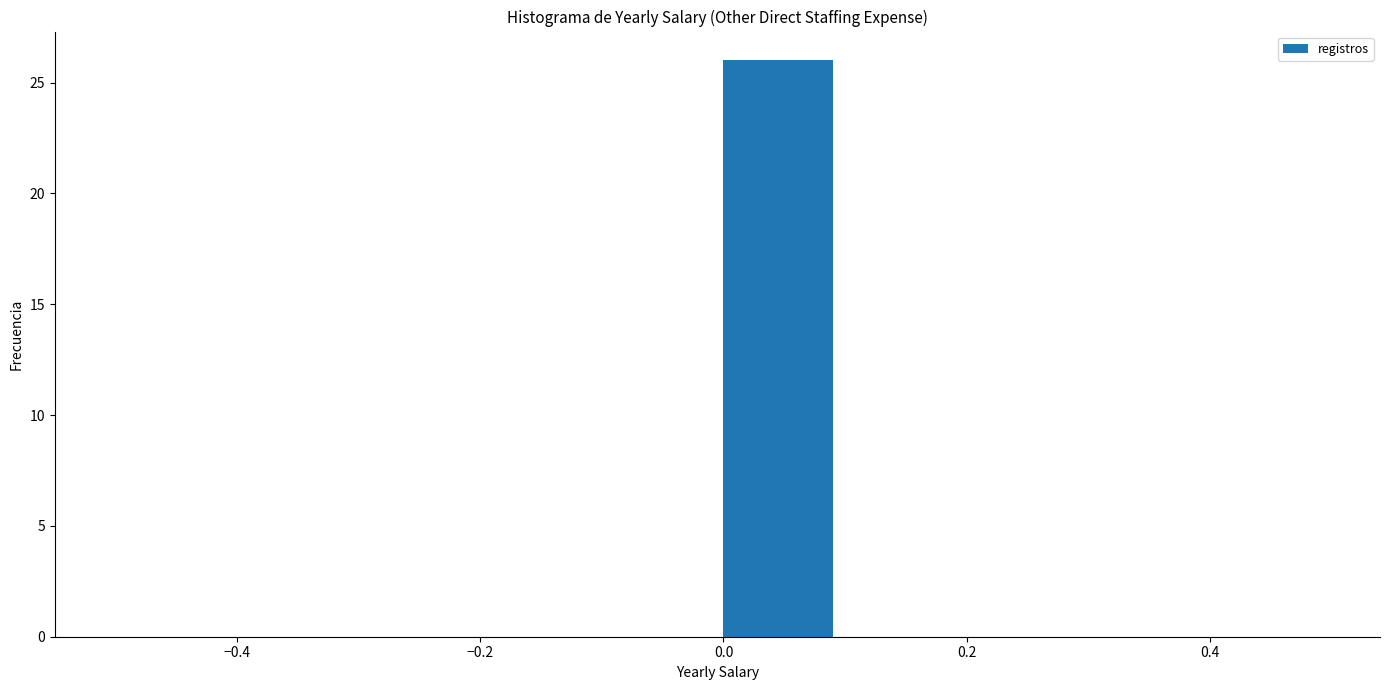

What is the height of the bar covering 0.0 to 0.1 on the x-axis? The values are not printed on the chart, so give them approximately, as read against the axis.

26